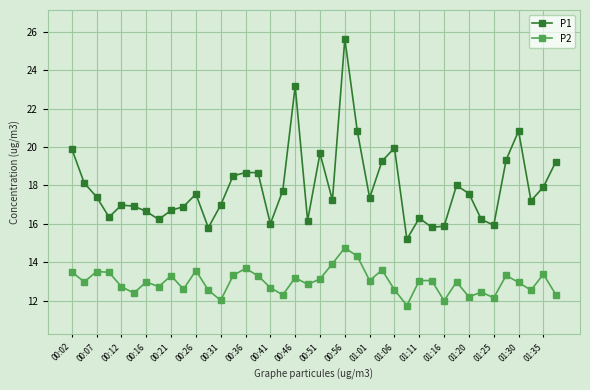

Rank the series by their average value, from highest to lowest.

P1, P2